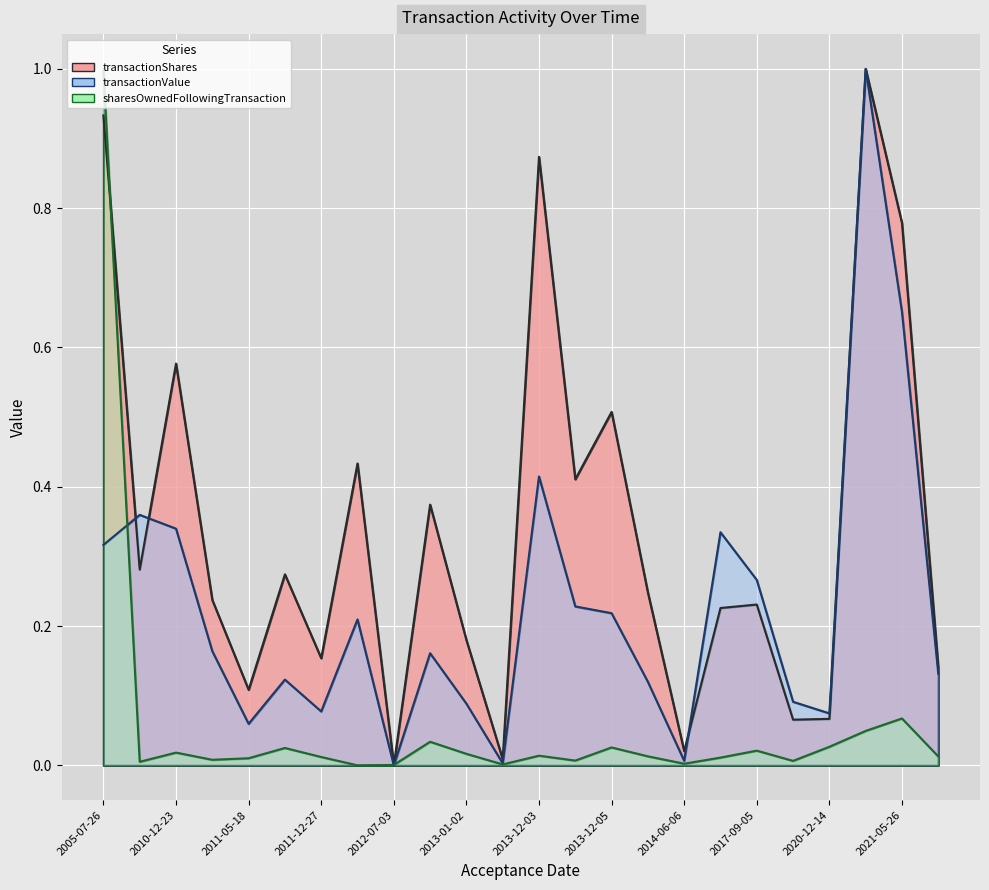

How many interior local valleys does the transactionShares series have?

8